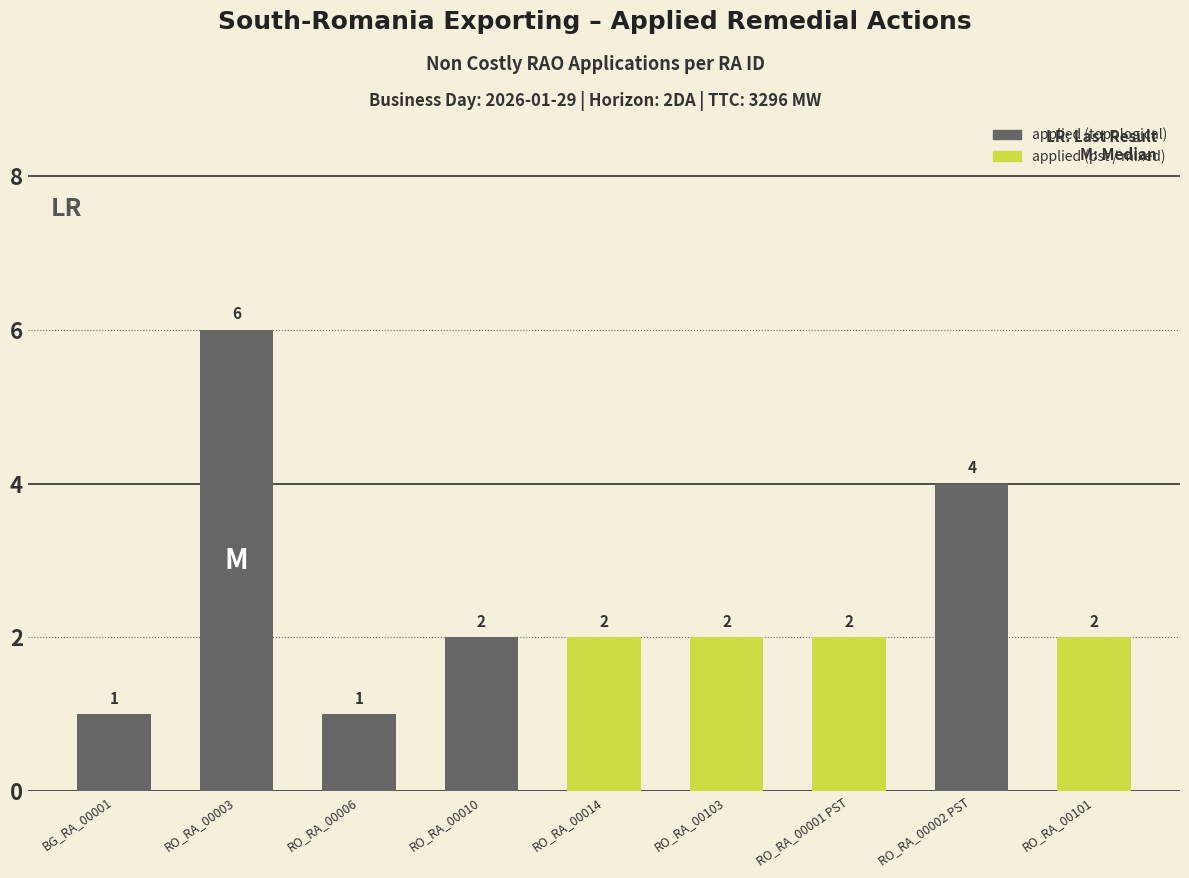

What is the maximum value shown in the chart?

6